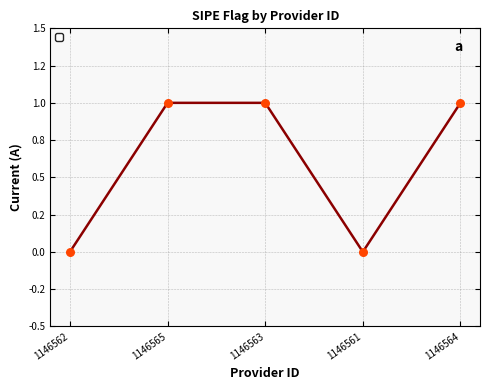

Between 1146564 and 1146561, which is larger?

1146564